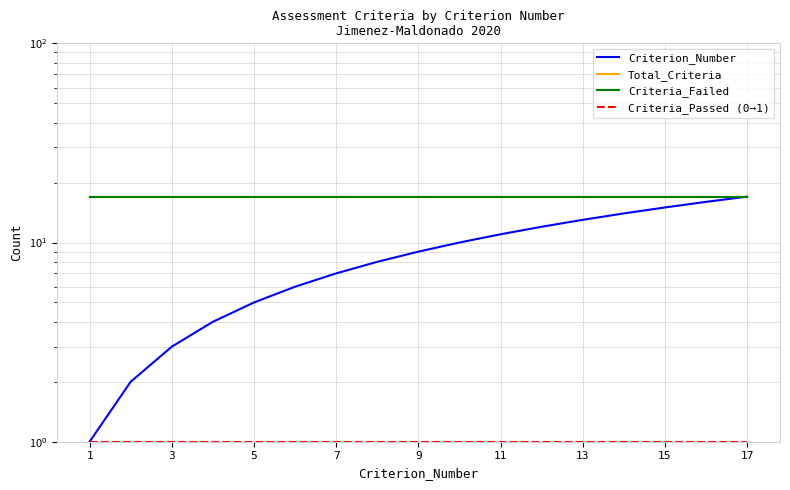

What is the sum of all Criteria_Passed (0→1) values?

17